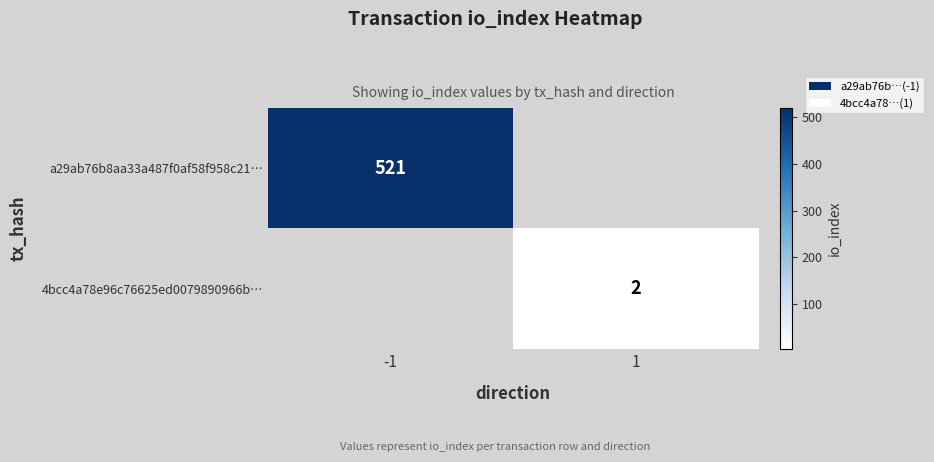

What is the maximum value shown in the chart?

521.0